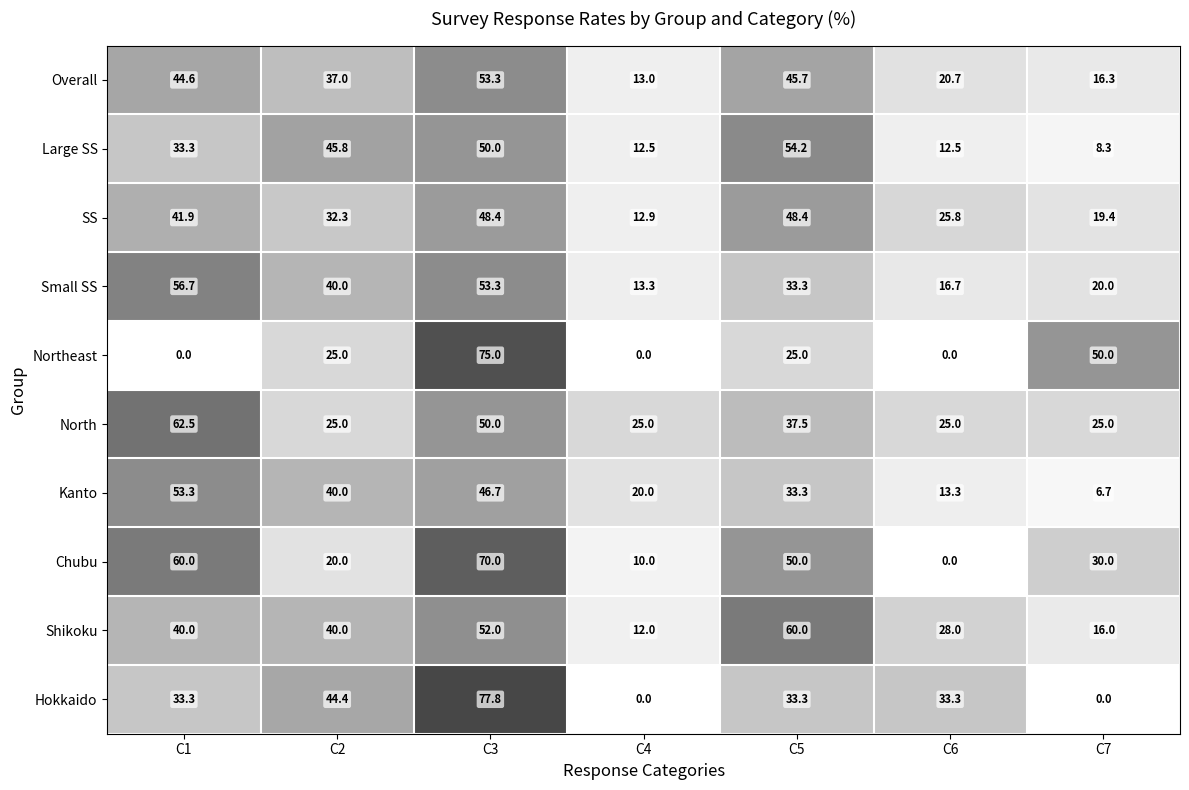

Which series has the largest total across all categories?

North